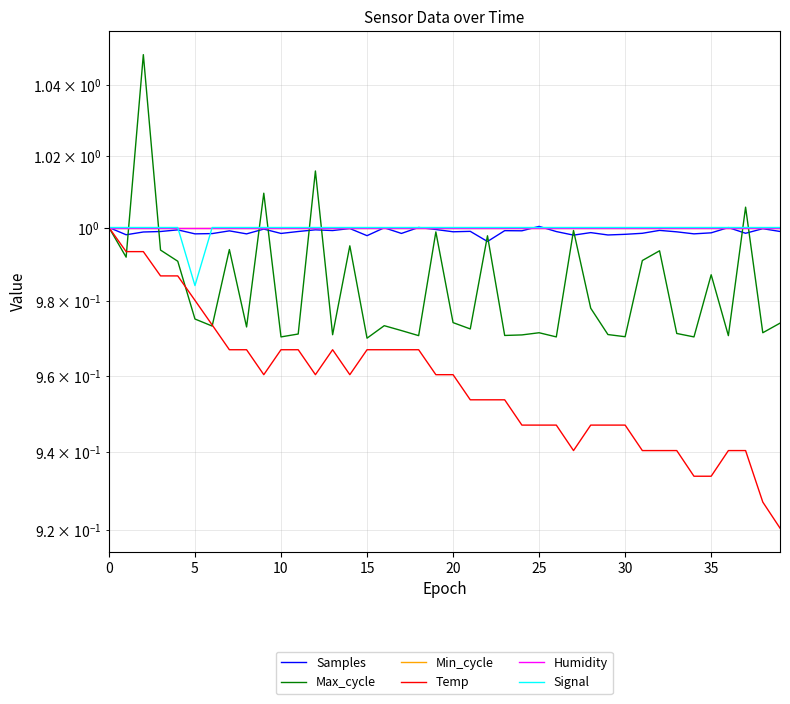

What is the average value of the Max_cycle series?

1.0